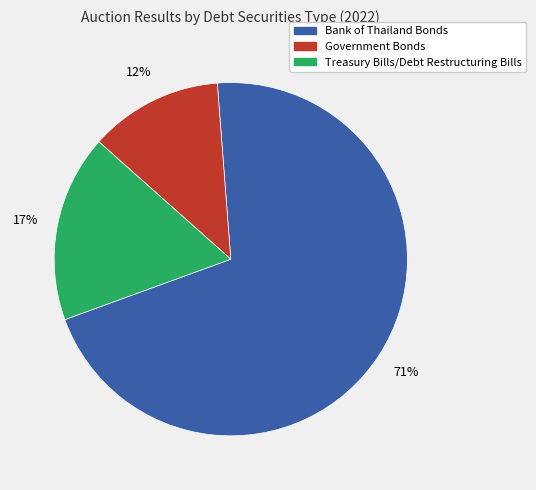

Is there a majority slice in this chart?

Yes